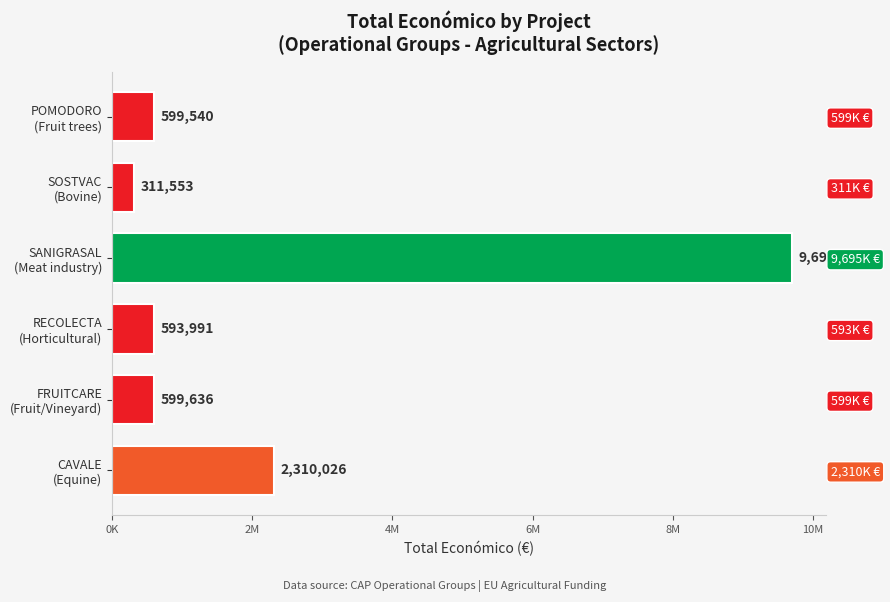

What position from the right is POMODORO (Fruit trees)?

6